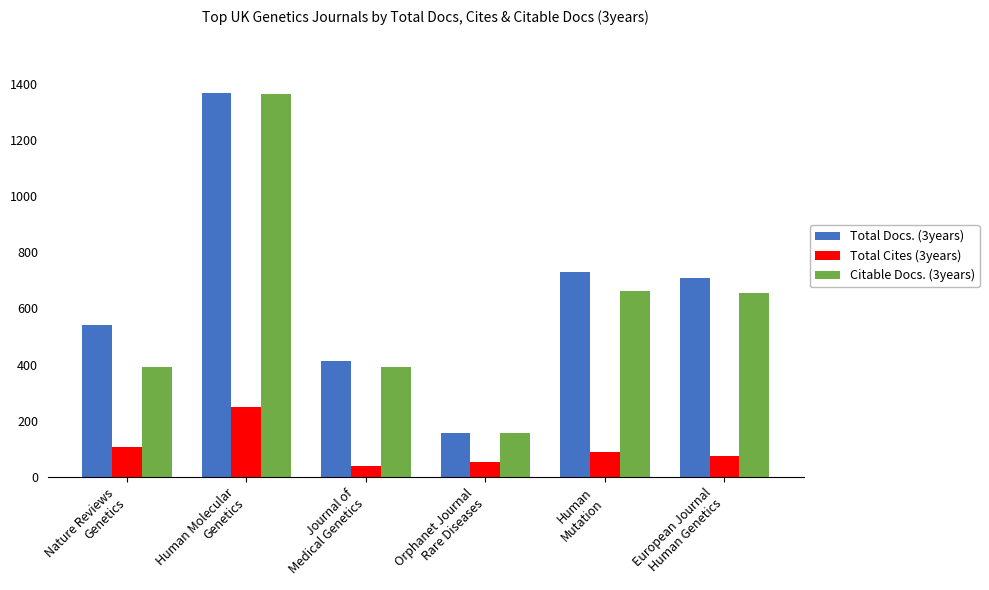

What is the total value across all series at Orphanet Journal
Rare Diseases?

369.8